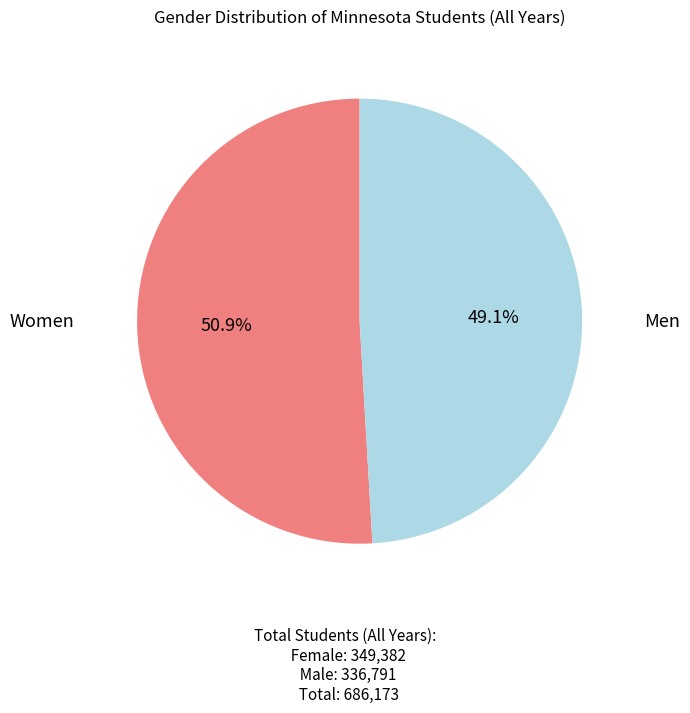

How many slices are in this pie chart?

2